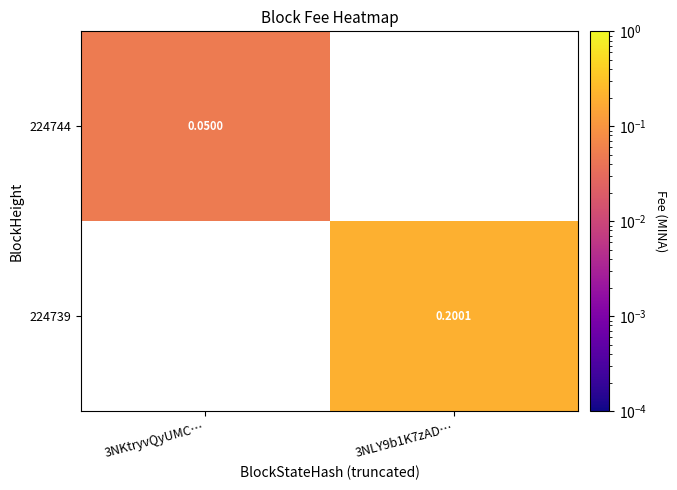

Which label corresponds to the largest value in the chart?

3NLY9b1K7zAD…